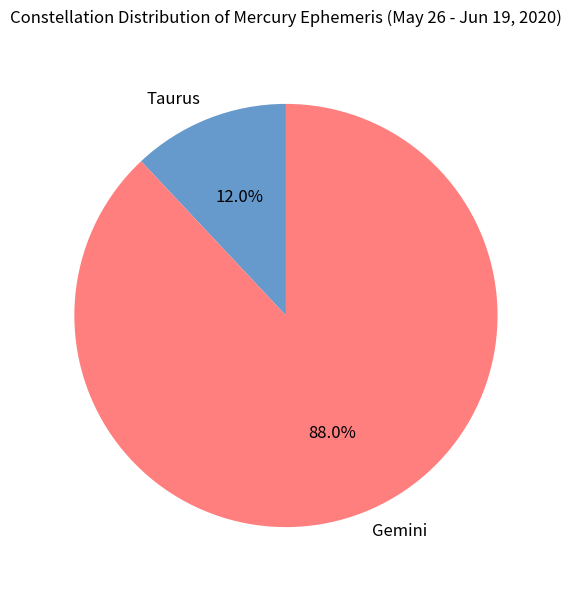

What percentage is NOT represented by Gemini?

12.0%